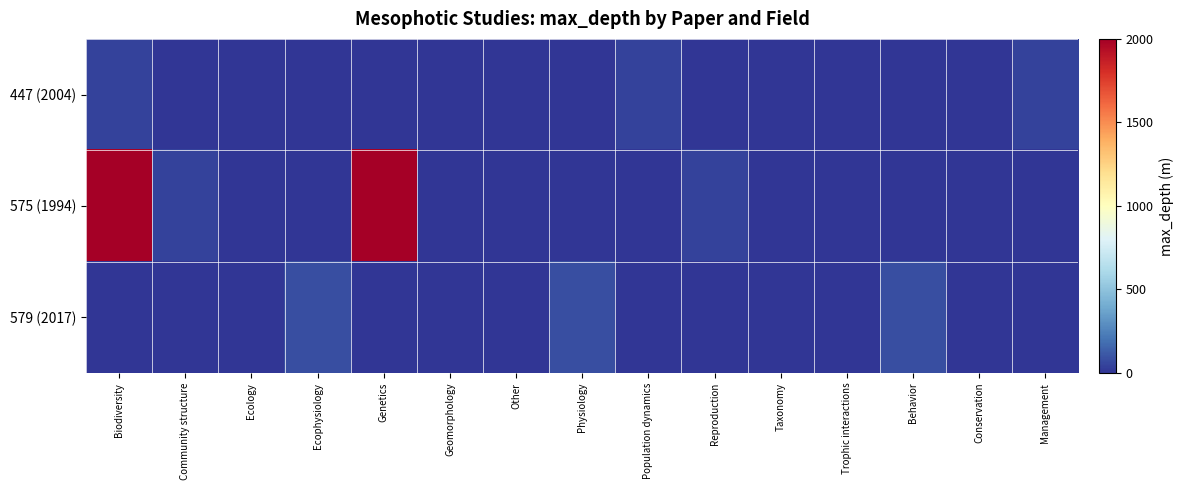

At Physiology, list the series in order from largest to smallest.

579 (2017), 447 (2004), 575 (1994)